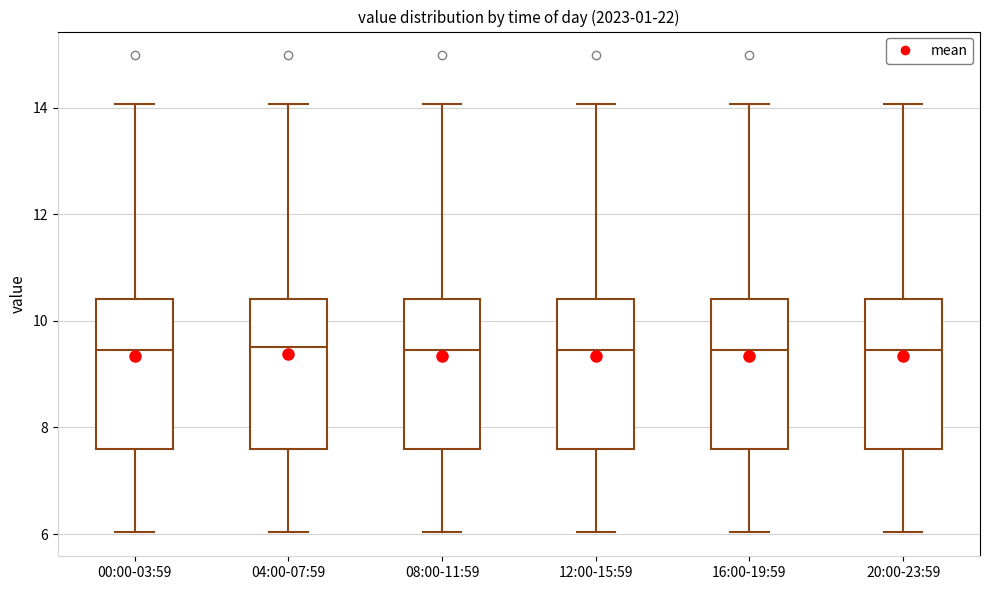

Where is the lower edge of the box for 08:00-11:59 on the y-axis? The values are not printed on the chart, so give them approximately, as read against the axis.

7.6